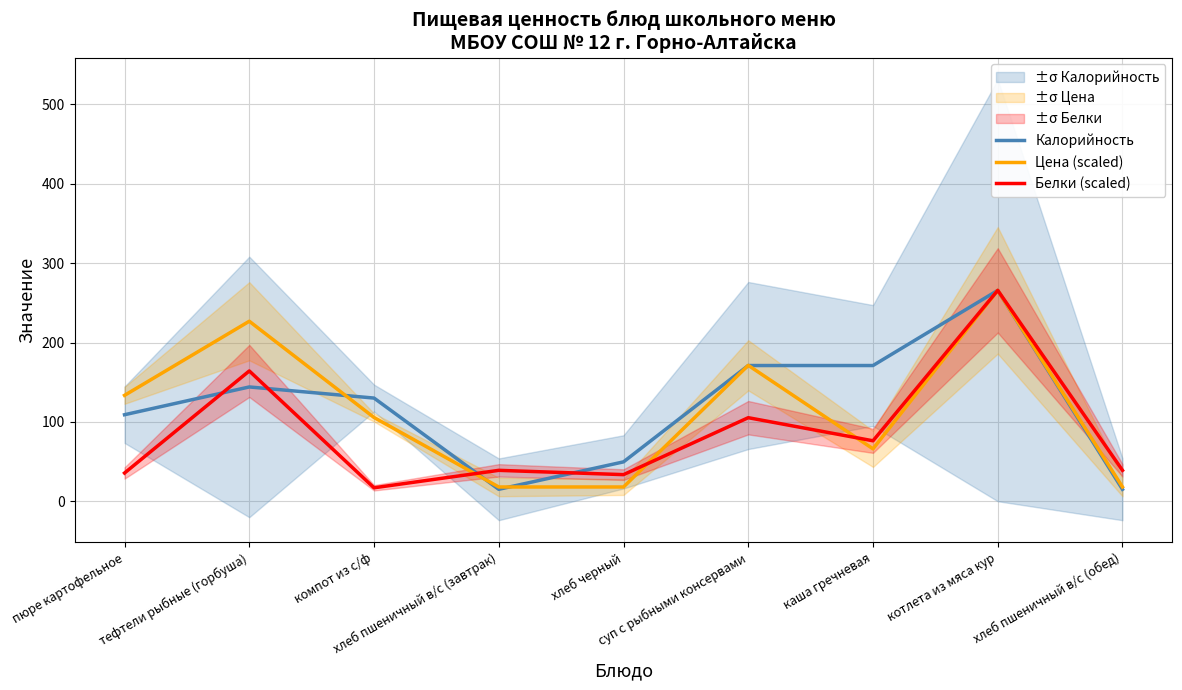

At хлеб пшеничный в/с (обед), list the series in order from smallest to largest.

Калорийность, Цена (scaled), Белки (scaled)